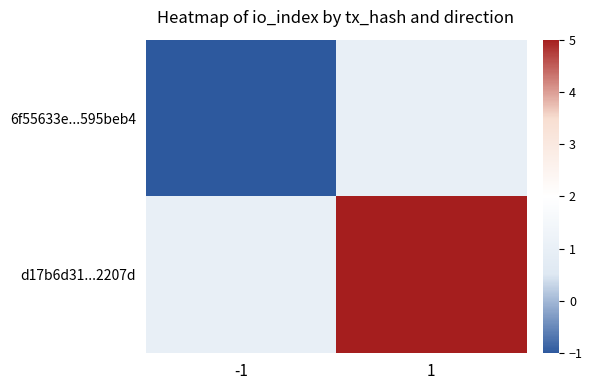

What is the minimum value shown in the chart?

-1